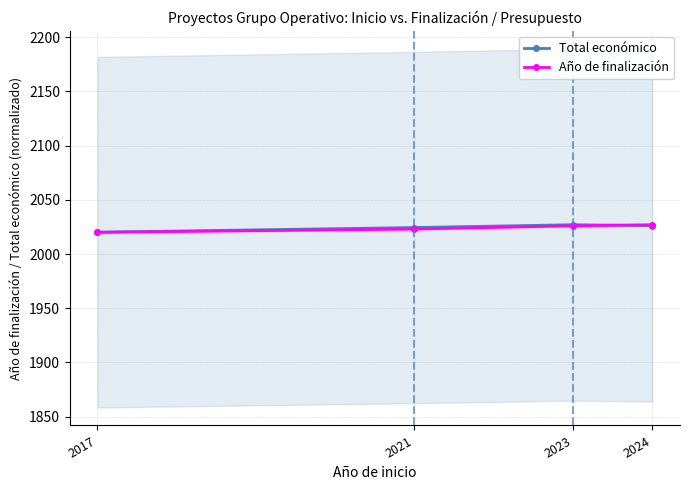

Which series has the largest total across all categories?

Total económico